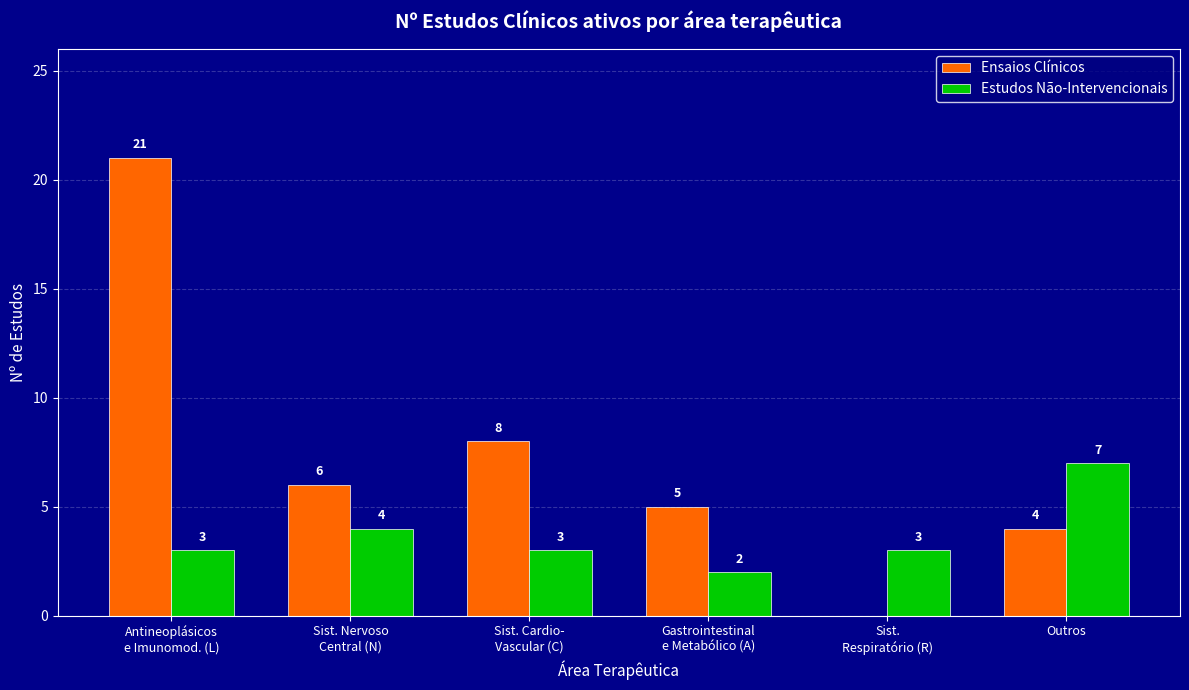

Where is Ensaios Clínicos nearest to the value 10?

Sist. Cardio-
Vascular (C)